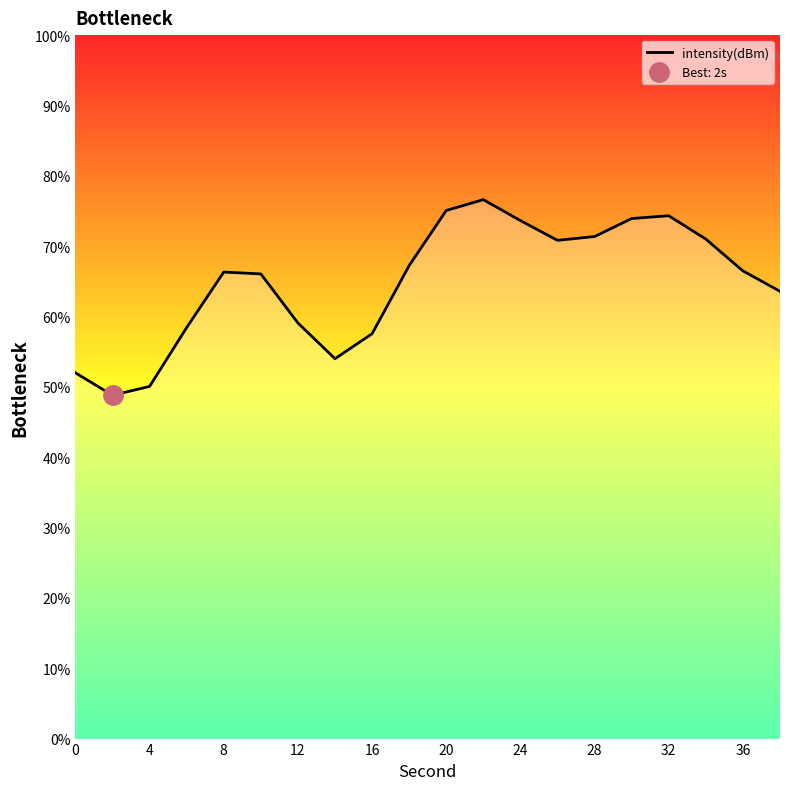

What is the maximum value shown in the chart?

76.6